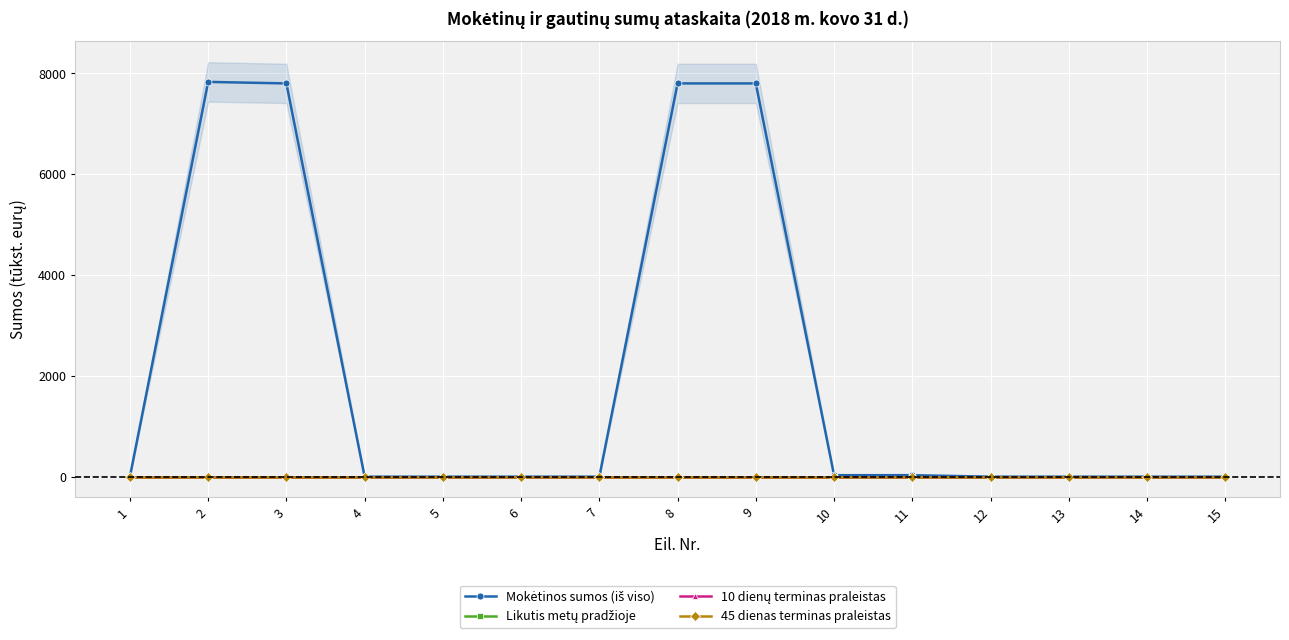

Reading left to right, transcribe all the data shown in this chart.

Mokėtinos sumos (iš viso): 1=0	2=7833	3=7803	4=0	5=0	6=0	7=0	8=7803	9=7803	10=30	11=30	12=0	13=0	14=0	15=0
Likutis metų pradžioje: 1=0	2=0	3=0	4=0	5=0	6=0	7=0	8=0	9=0	10=0	11=0	12=0	13=0	14=0	15=0
10 dienų terminas praleistas: 1=0	2=0	3=0	4=0	5=0	6=0	7=0	8=0	9=0	10=0	11=0	12=0	13=0	14=0	15=0
45 dienas terminas praleistas: 1=0	2=0	3=0	4=0	5=0	6=0	7=0	8=0	9=0	10=0	11=0	12=0	13=0	14=0	15=0